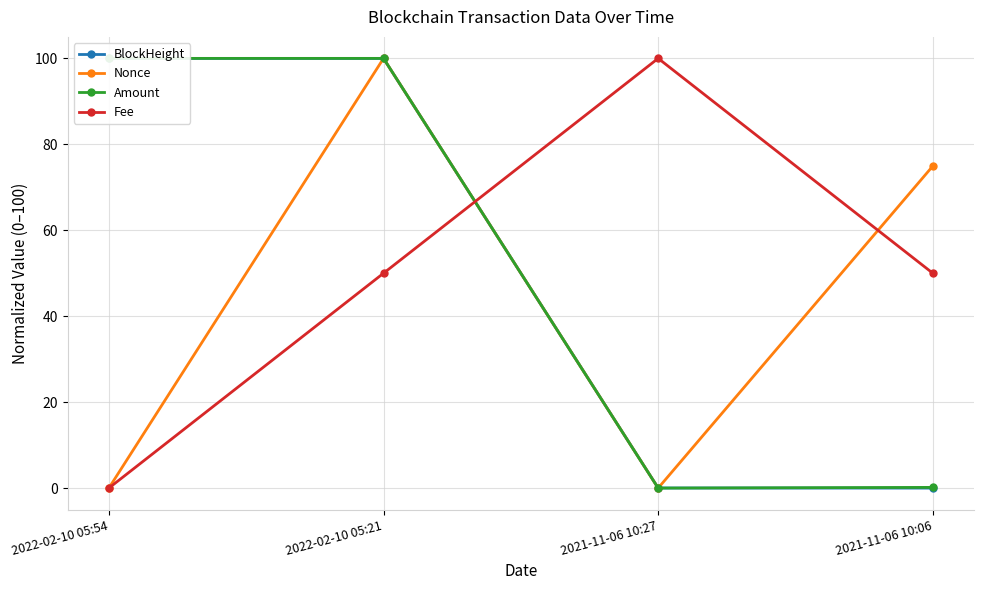

What position from the left is 2022-02-10 05:54?

1